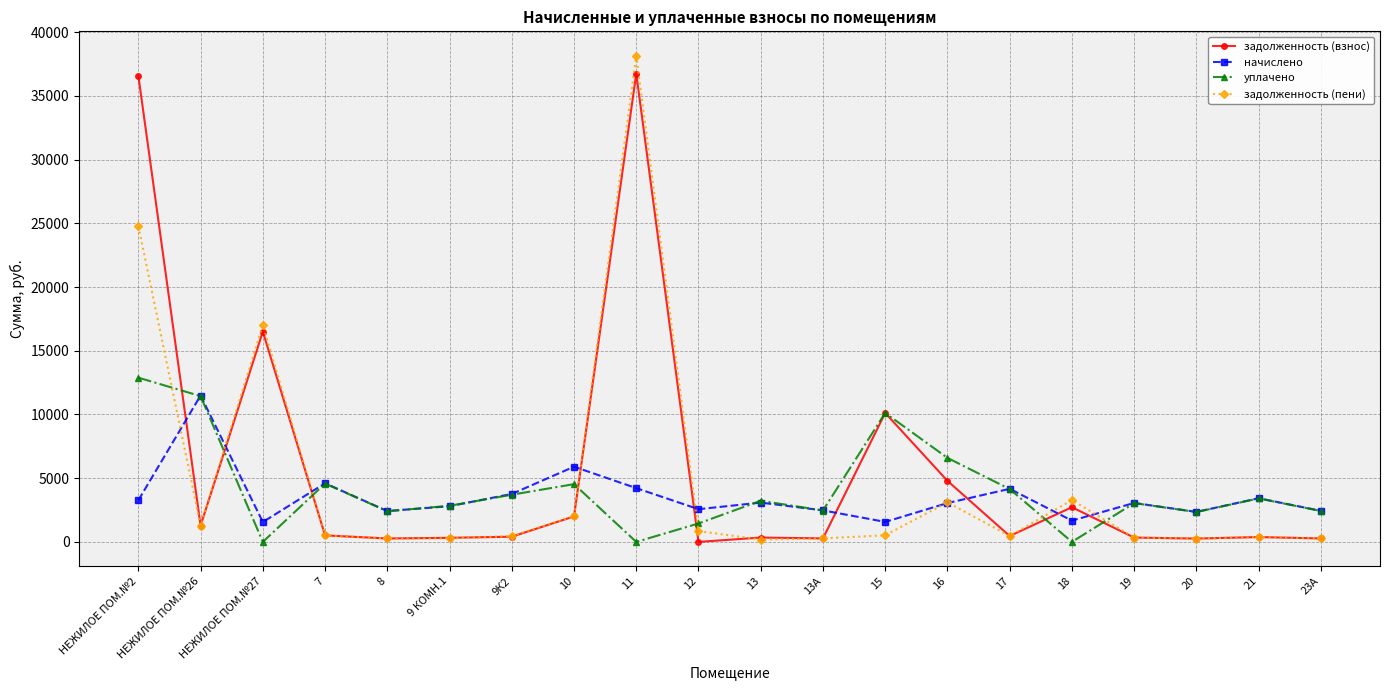

What are all the series names shown in the legend?

задолженность (взнос), начислено, уплачено, задолженность (пени)